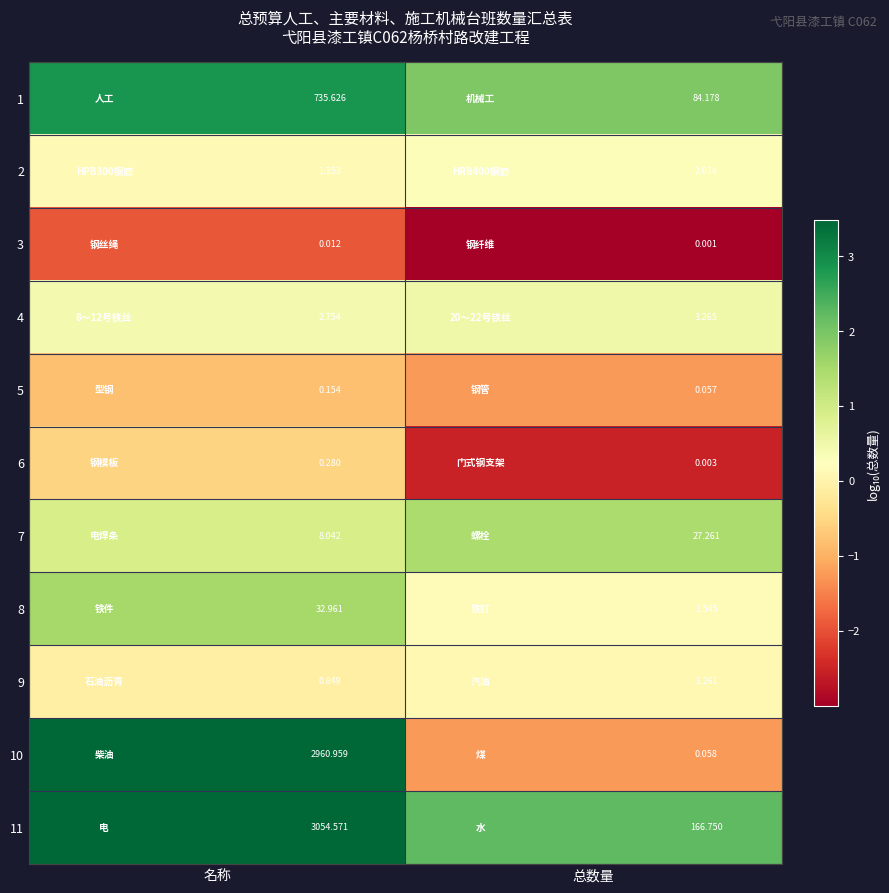

Where does the 1 series first go above 735?

名称